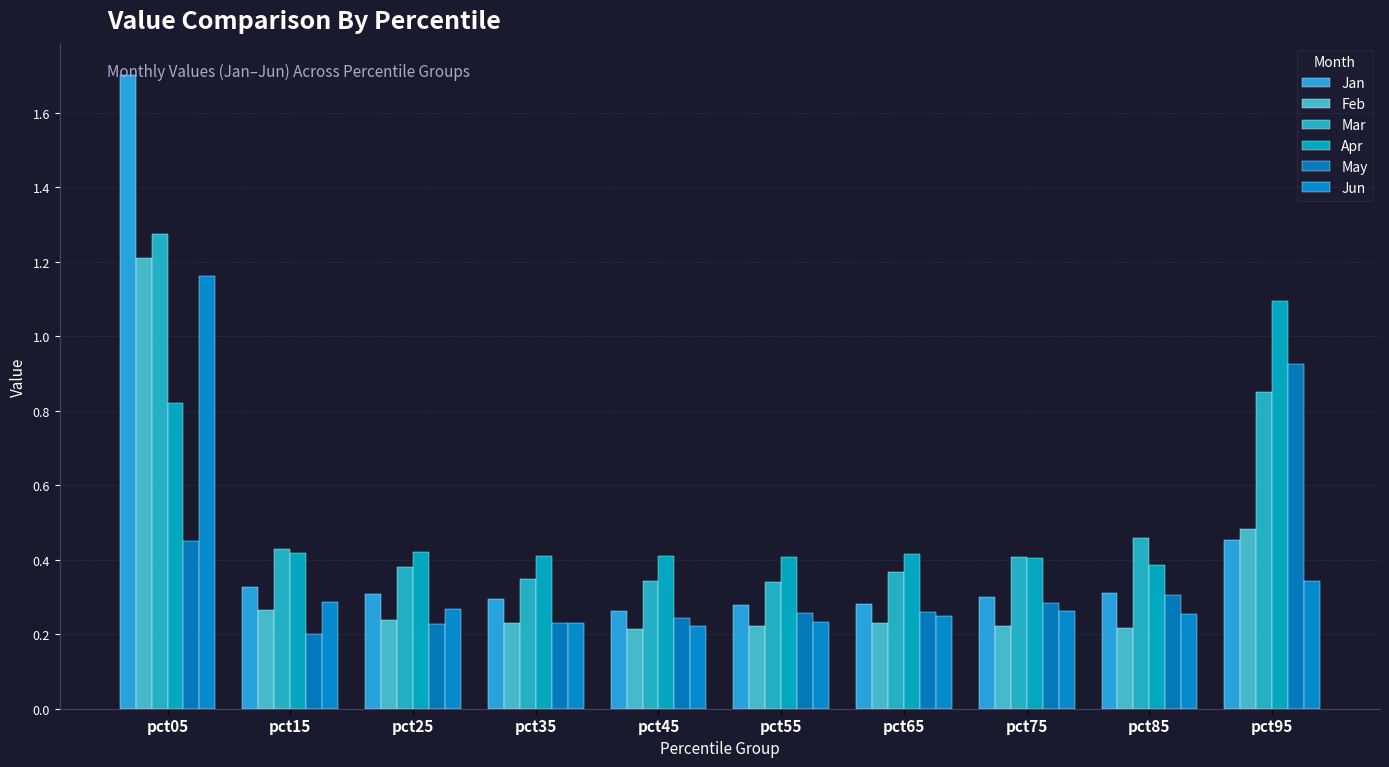

What is the average value of the Jan series?

0.5